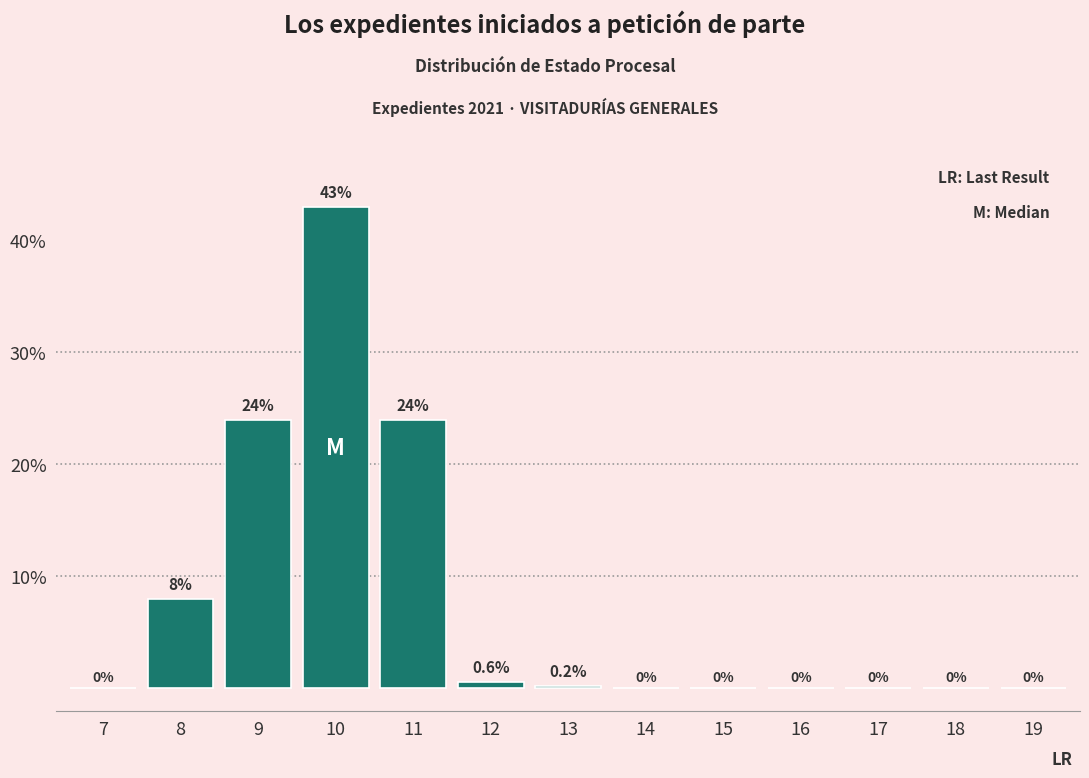

Reading right to left, transcribe all the data shown in this chart.

19=0.0	18=0.0	17=0.0	16=0.0	15=0.0	14=0.0	13=0.2	12=0.6	11=24.0	10=43.0	9=24.0	8=8.0	7=0.0